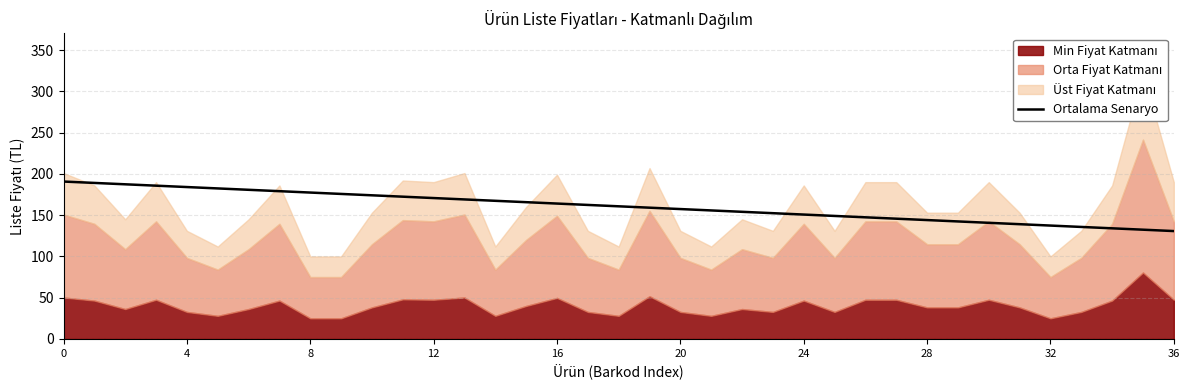

True or false: Ortalama Senaryo has a value of 164.1 at 16.

True